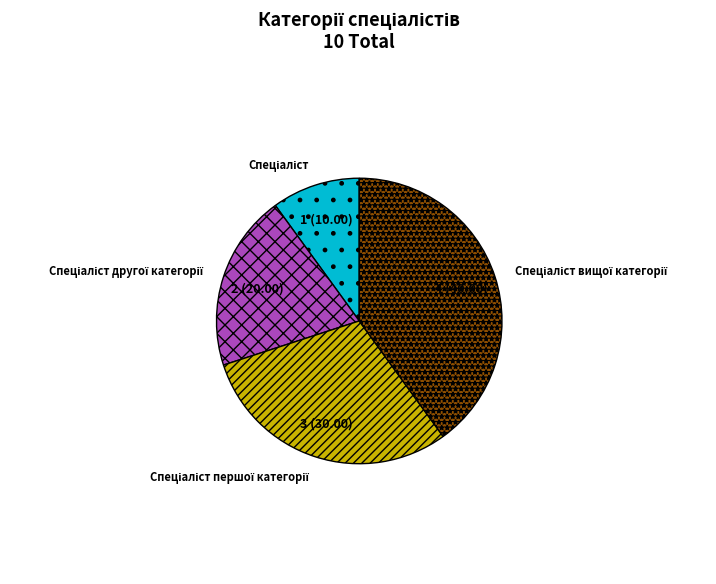

Is there a majority slice in this chart?

No